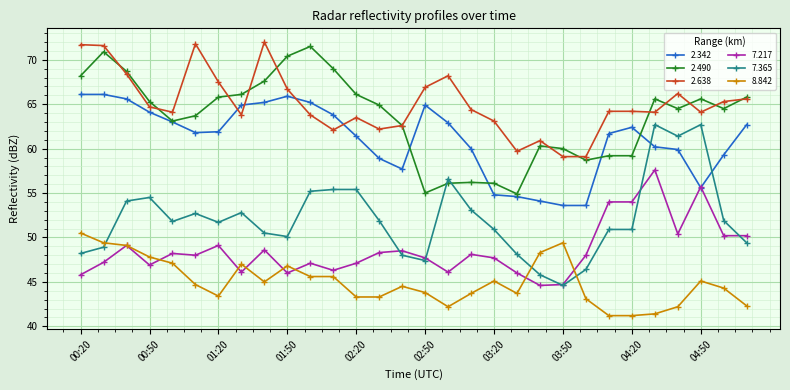

What is the minimum value for 2.638?

59.1